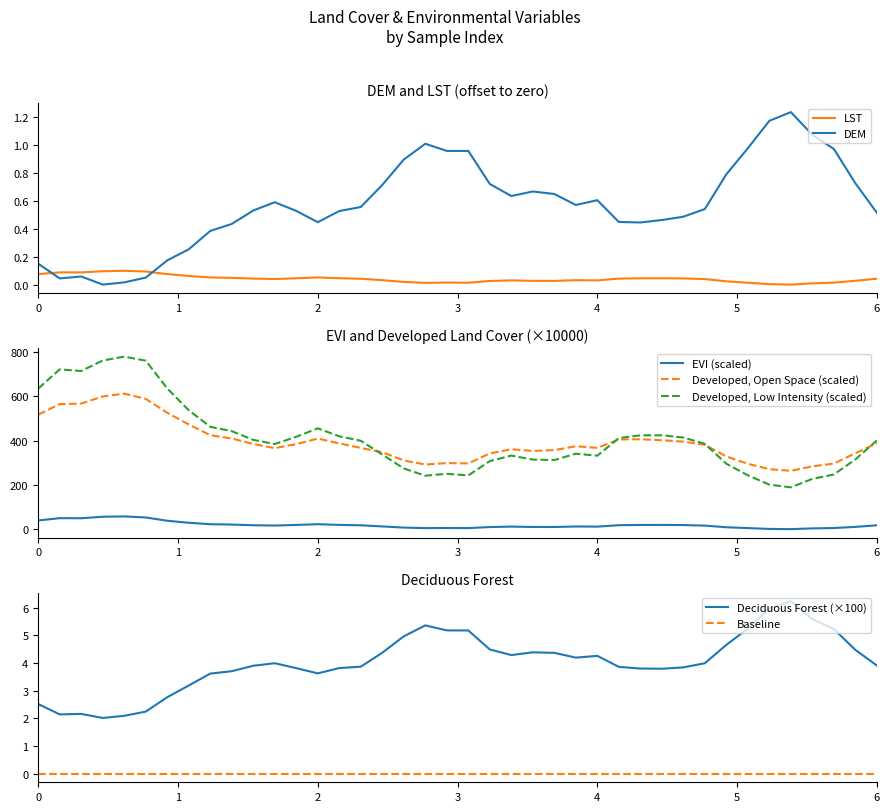

What is the minimum value for Developed, Open Space (scaled)?

263.5